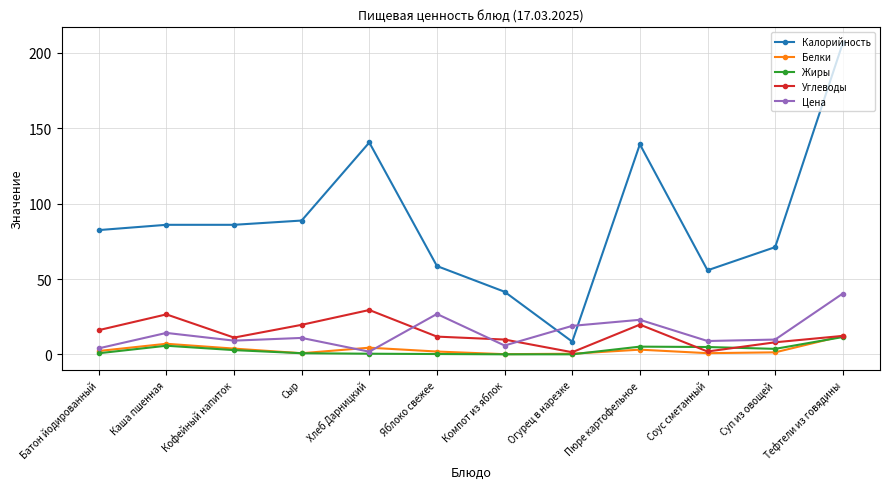

True or false: Цена has more than 1 points higher than both neighbors.

True